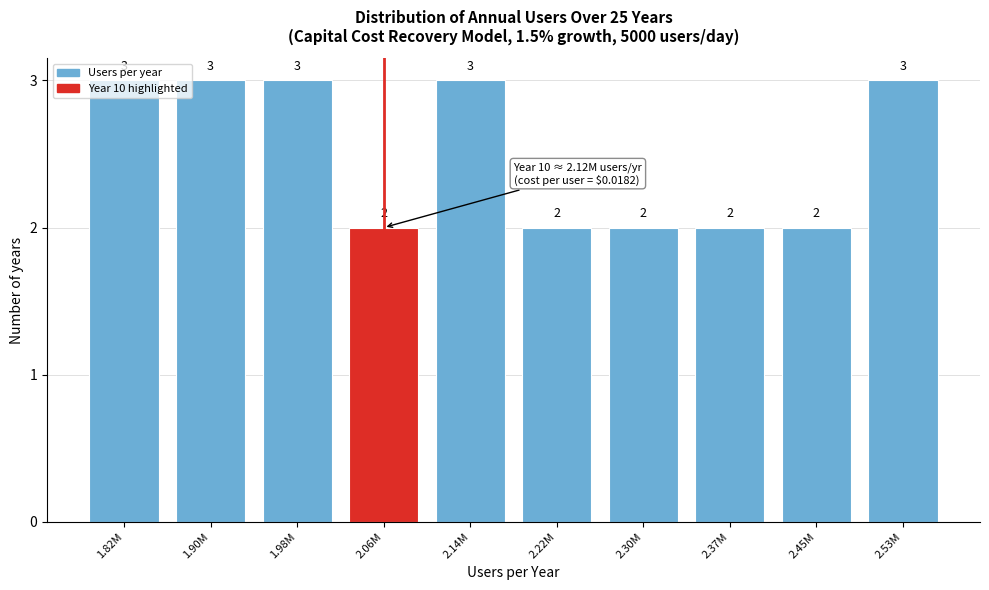

How many values are between 2 and 3?

10